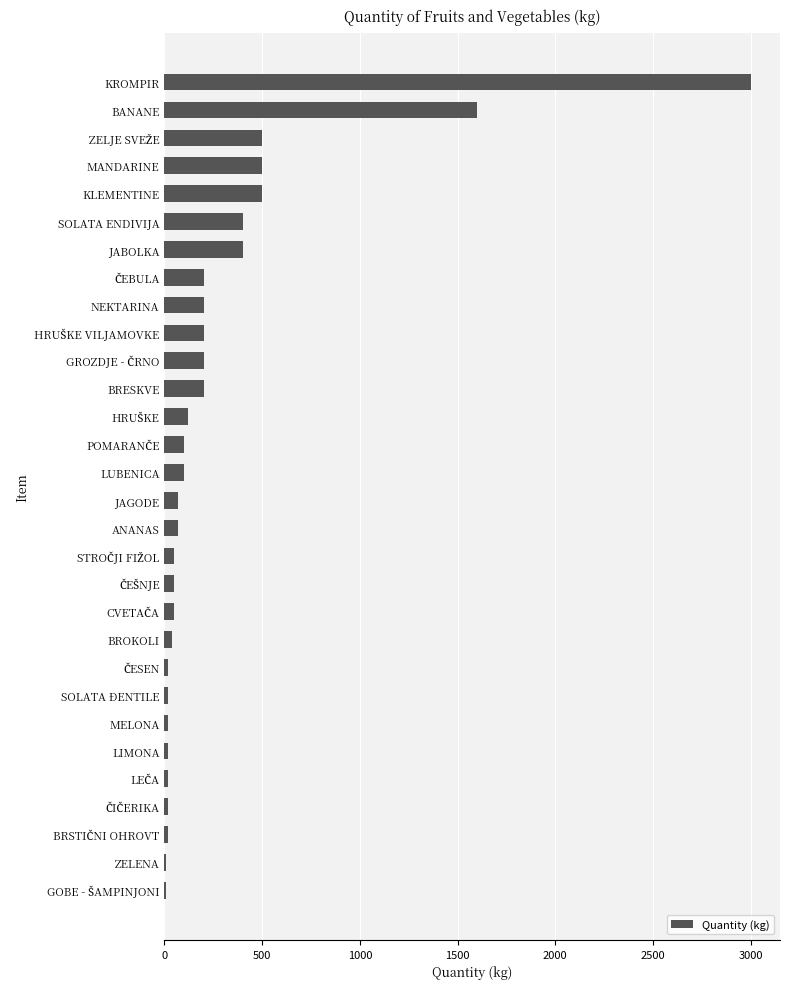

What is the change in value from ANANAS to KLEMENTINE?

+430